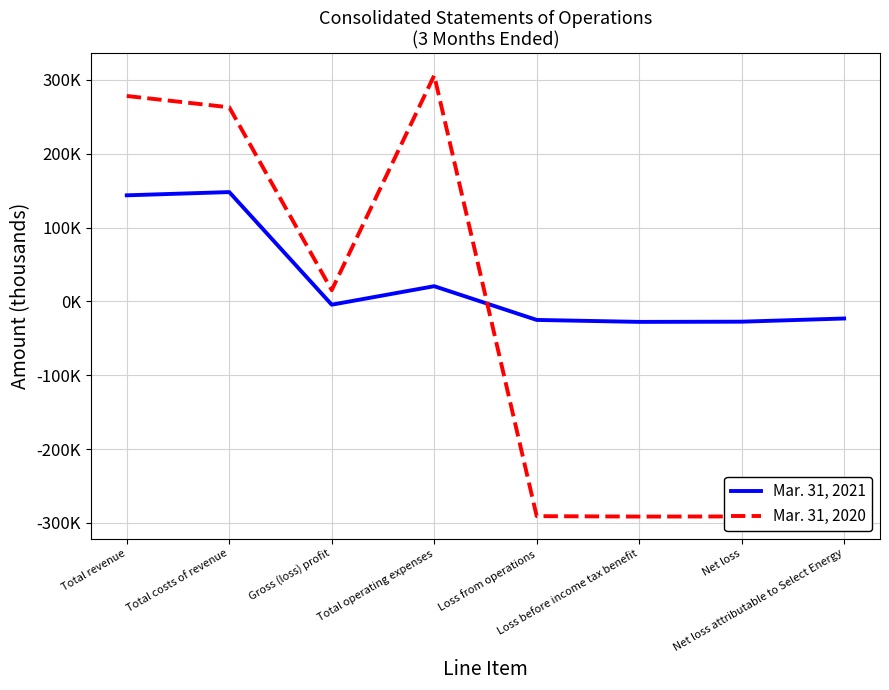

What is the difference between the maximum and minimum values in the Mar. 31, 2021 series?

175823